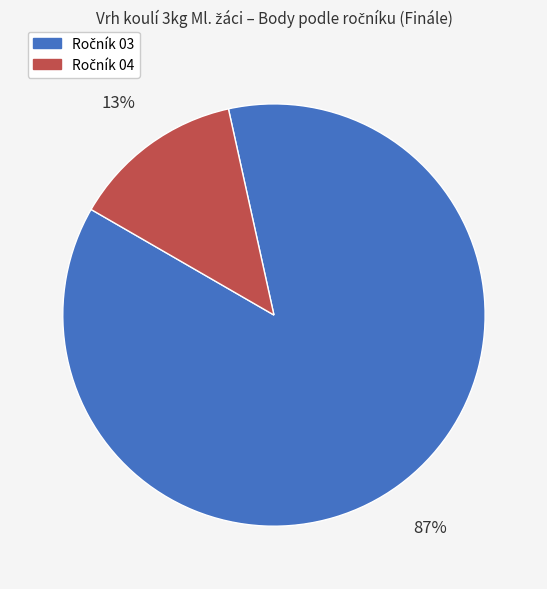

Is there any slice that represents more than half of the pie?

Yes